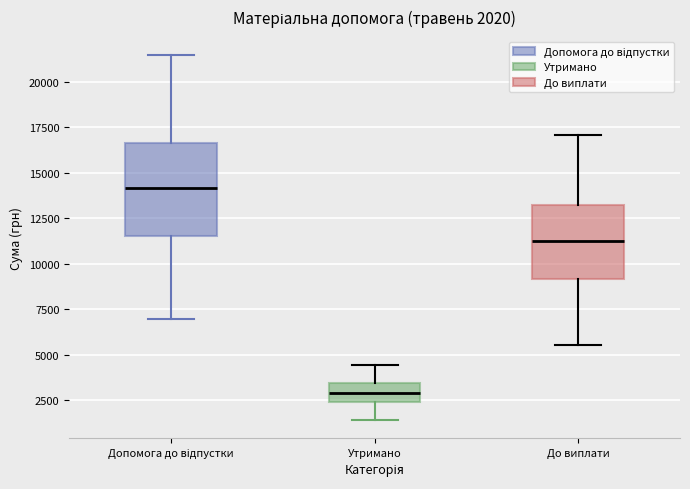

Which box is the tallest, from its lower edge to its upper edge?

Допомога до відпустки